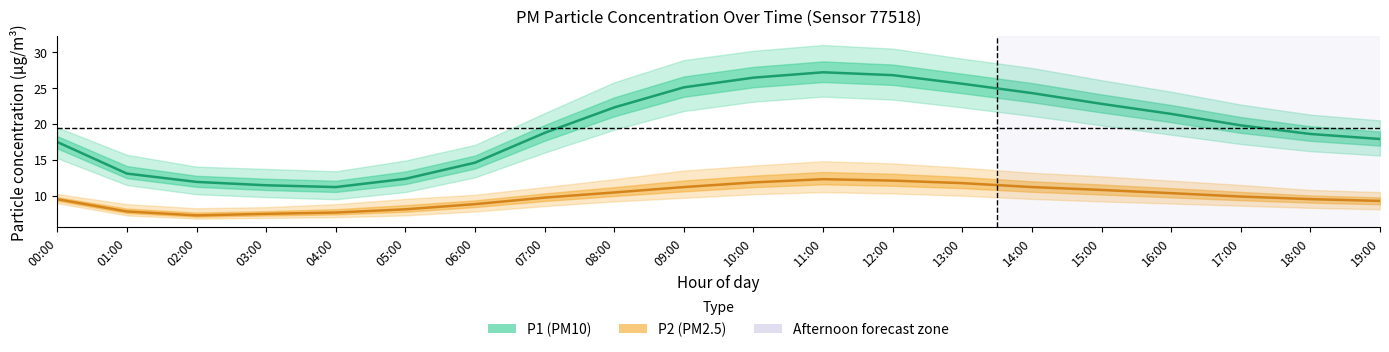

Rank the categories by P2 (PM2.5) value from highest to lowest.

11:00, 12:00, 10:00, 13:00, 09:00, 14:00, 15:00, 08:00, 16:00, 17:00, 07:00, 18:00, 00:00, 19:00, 06:00, 05:00, 01:00, 04:00, 03:00, 02:00